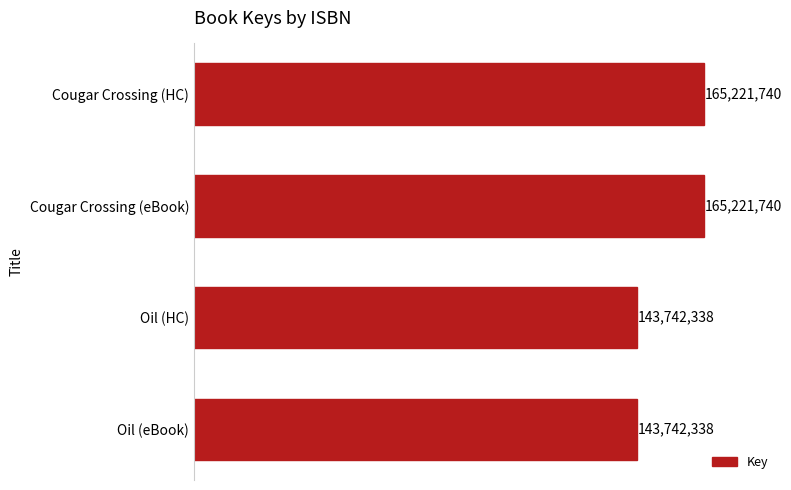

What is the greatest value displayed?

165221740